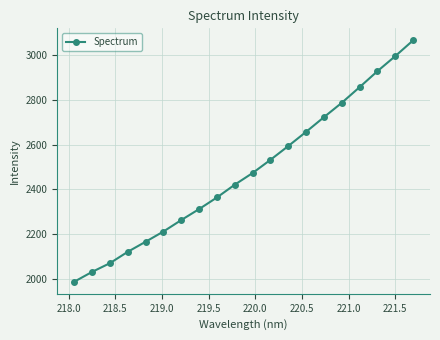

True or false: there are more than 2 points higher than both neighbors.

False